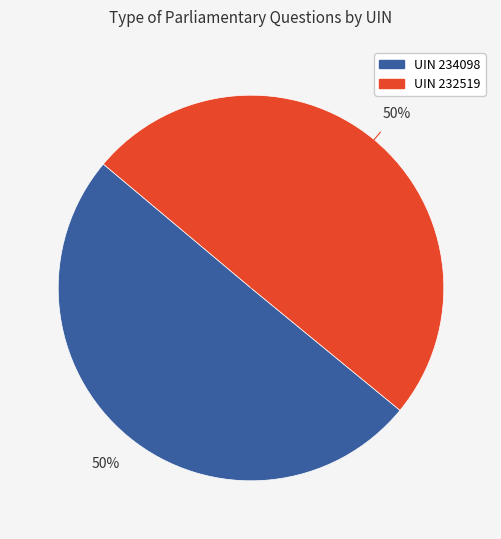

To the nearest percent, what is the average slice percentage?

50%